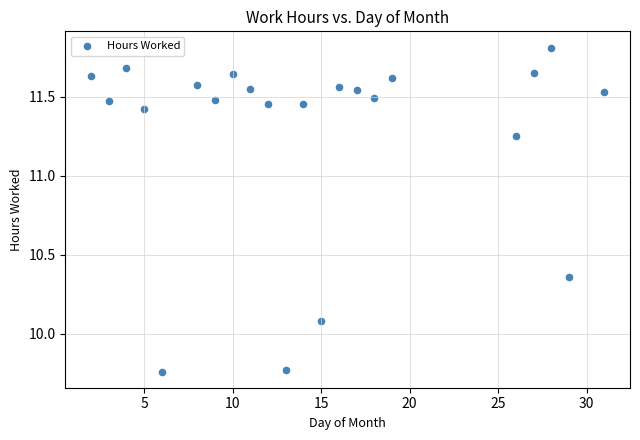

What is the range of X values (max minus min)?

29.0